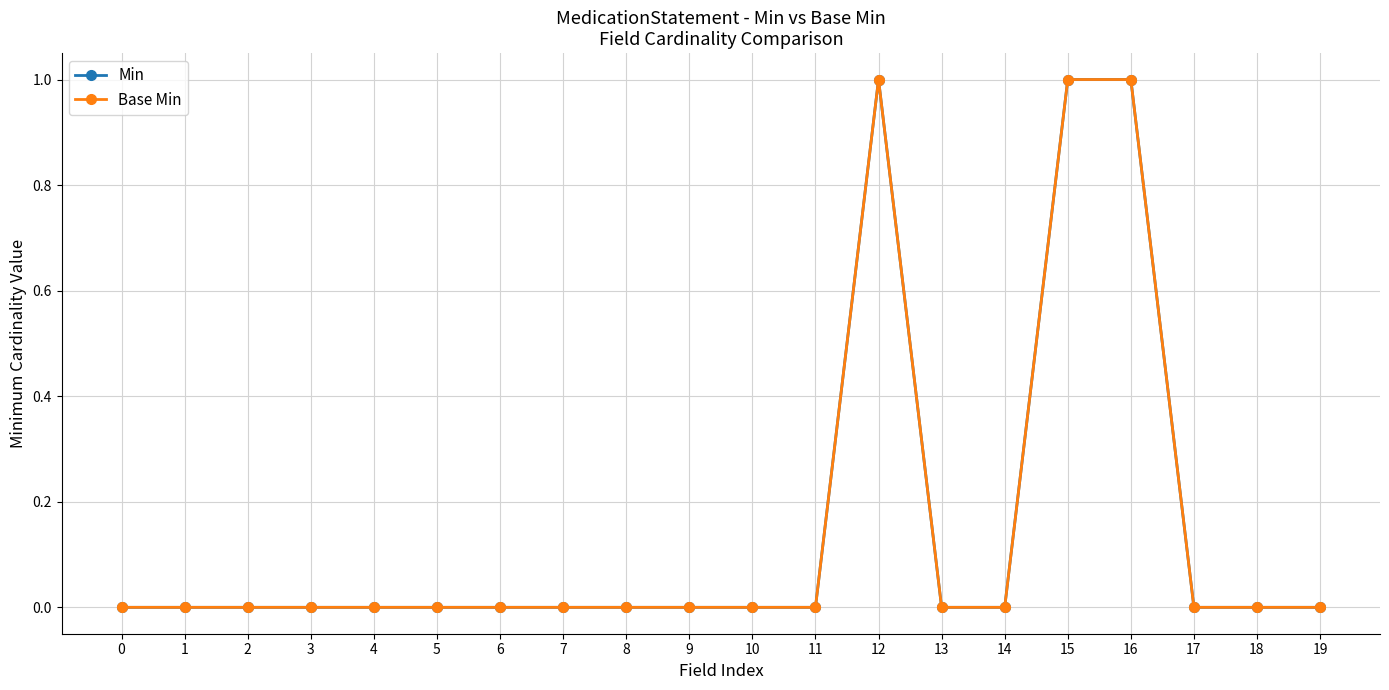

Reading right to left, what are all the values shown in this chart?

Min: 0	0	0	1	1	0	0	1	0	0	0	0	0	0	0	0	0	0	0	0
Base Min: 0	0	0	1	1	0	0	1	0	0	0	0	0	0	0	0	0	0	0	0